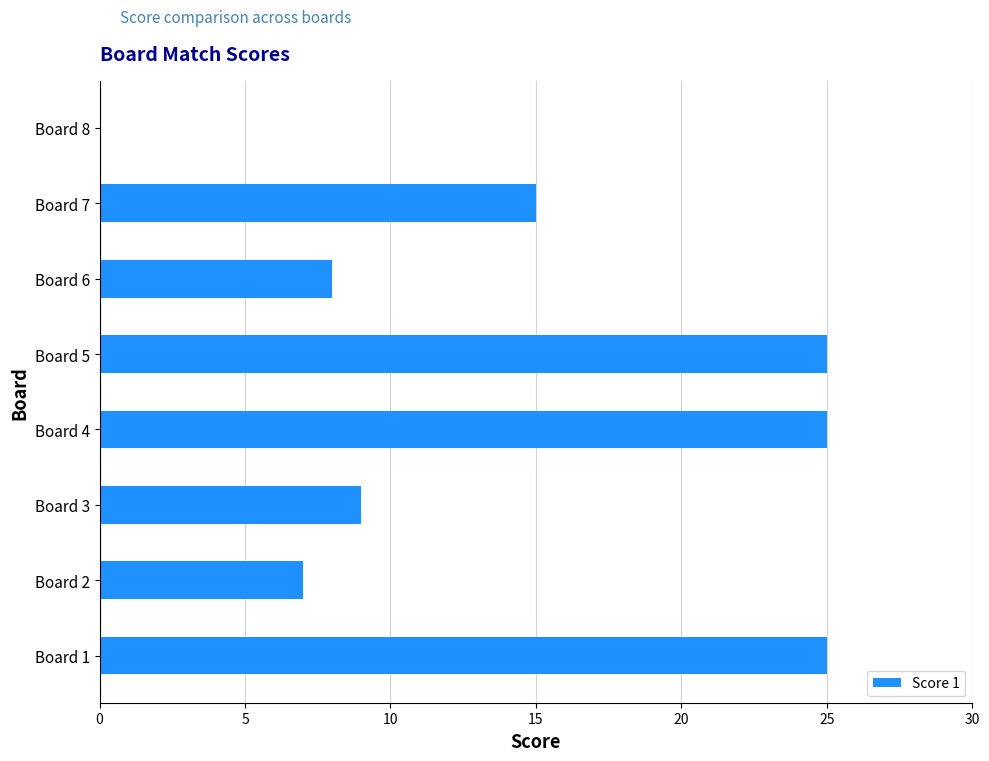

What is the average value?

14